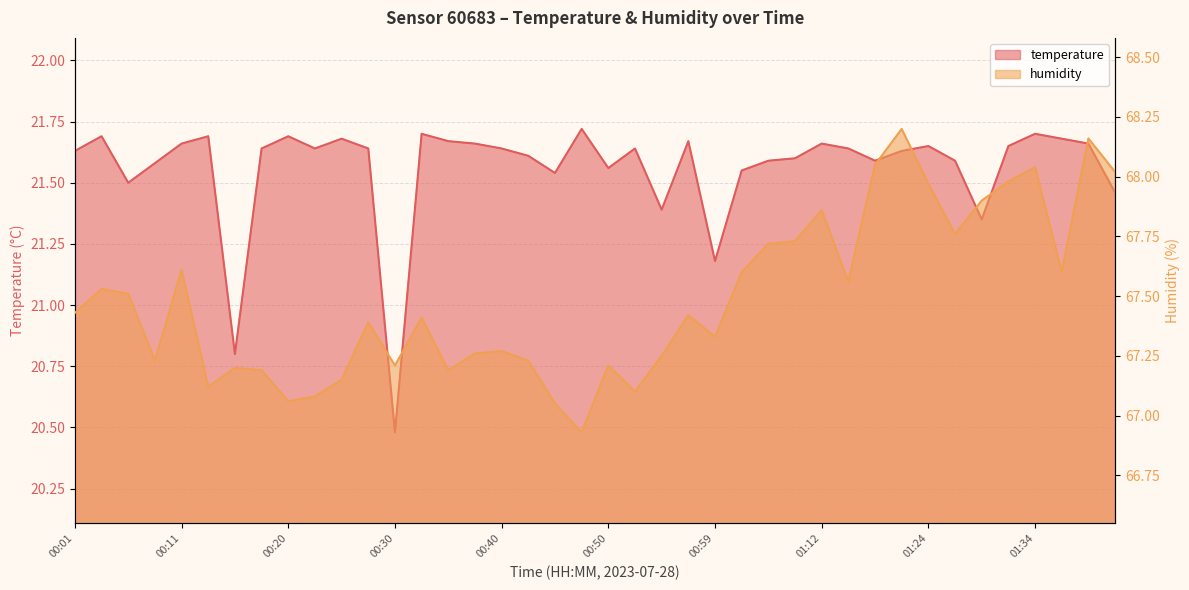

True or false: humidity and temperature cross at least once.

False